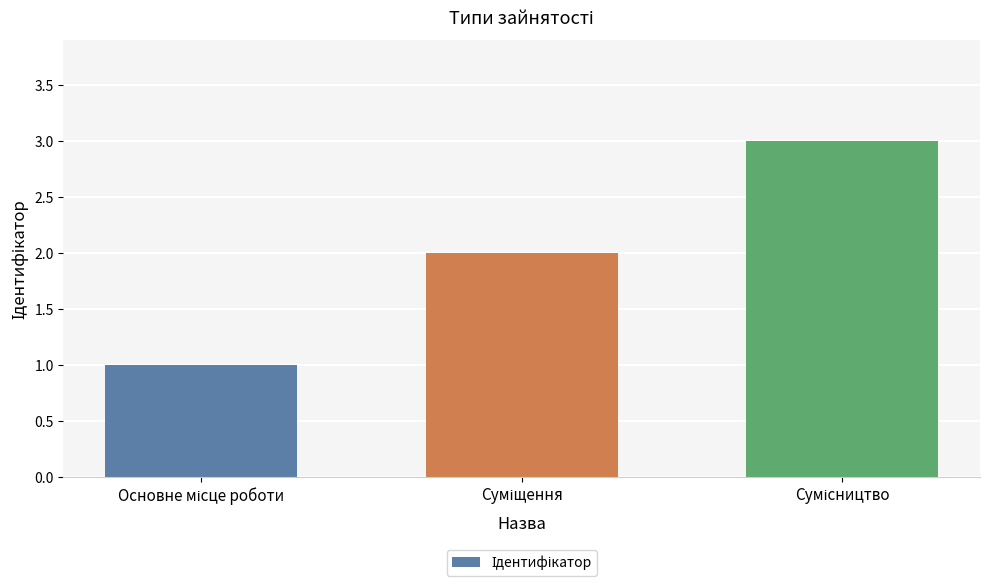

What is the sum of all values?

6